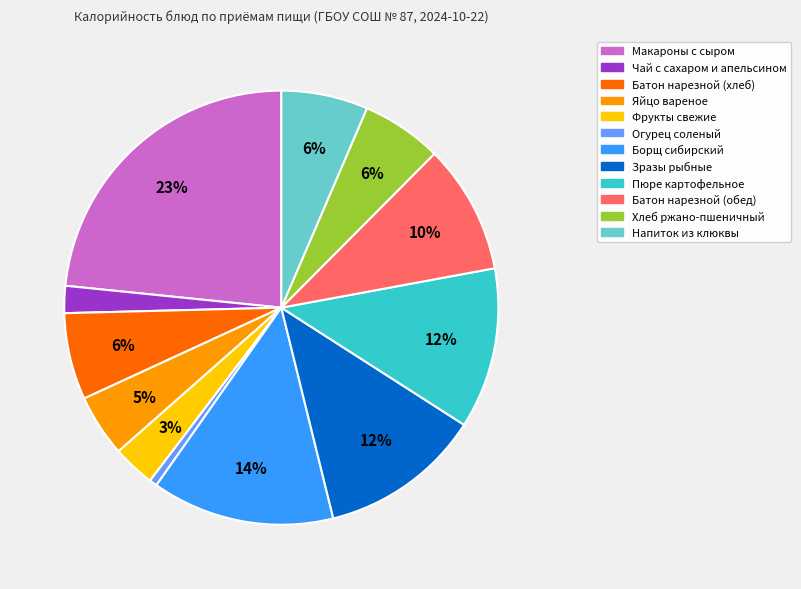

Is there any slice that represents more than half of the pie?

No